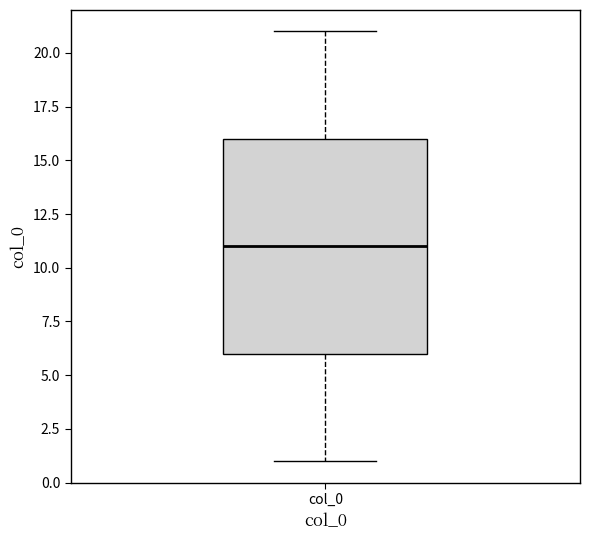

Where is the upper edge of the box for col_0 on the y-axis? The values are not printed on the chart, so give them approximately, as read against the axis.

16